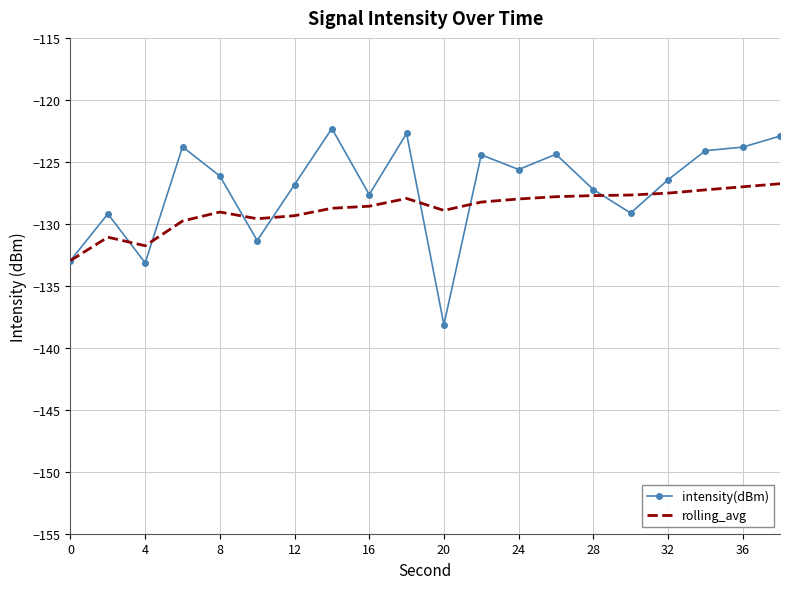

Which series has the widest spread of values?

intensity(dBm)